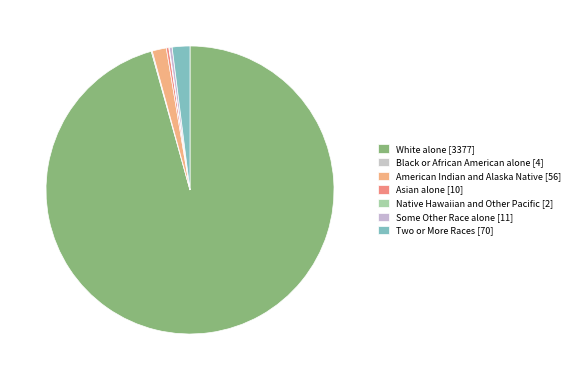

Between Native Hawaiian and Other Pacific and American Indian and Alaska Native, which is larger?

American Indian and Alaska Native